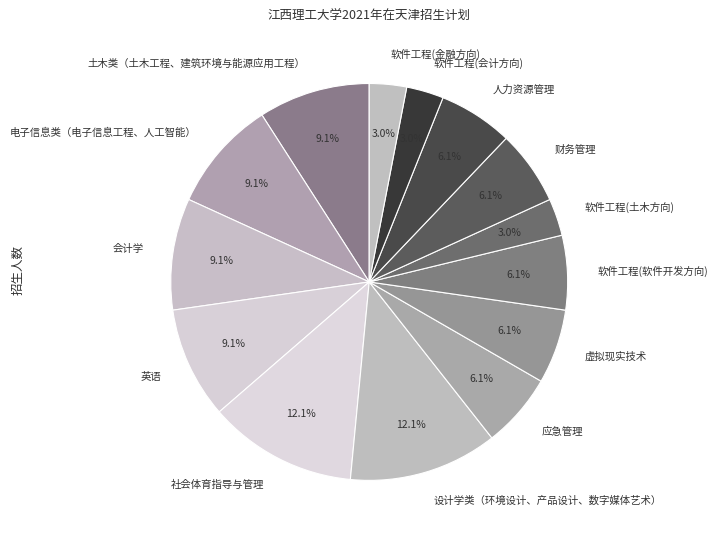

Is there a majority slice in this chart?

No